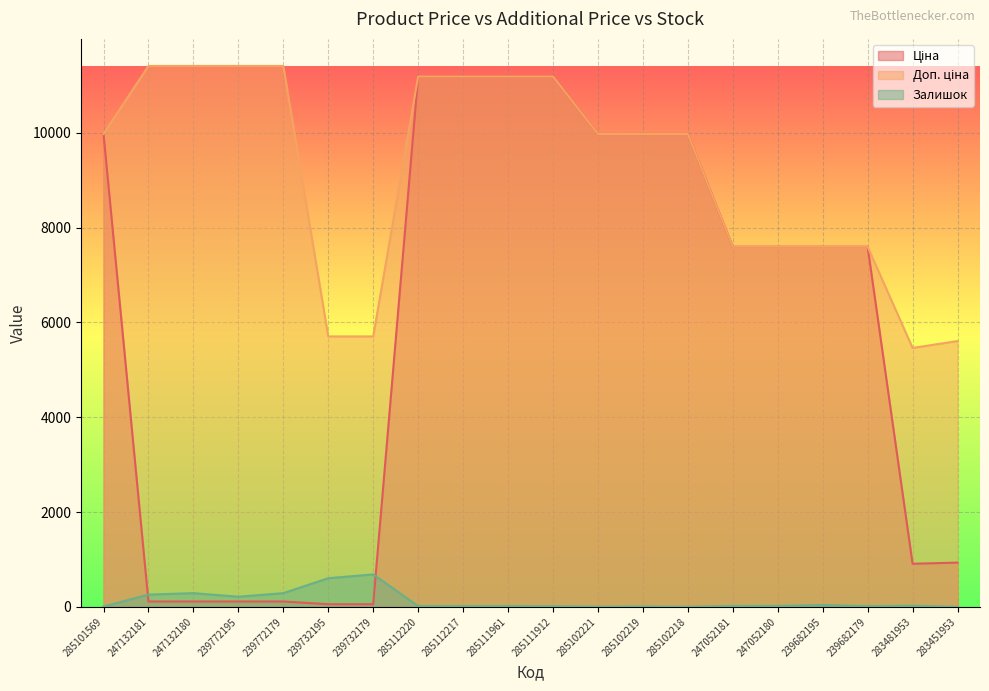

What is the label of the 10th point from the left?

285111961